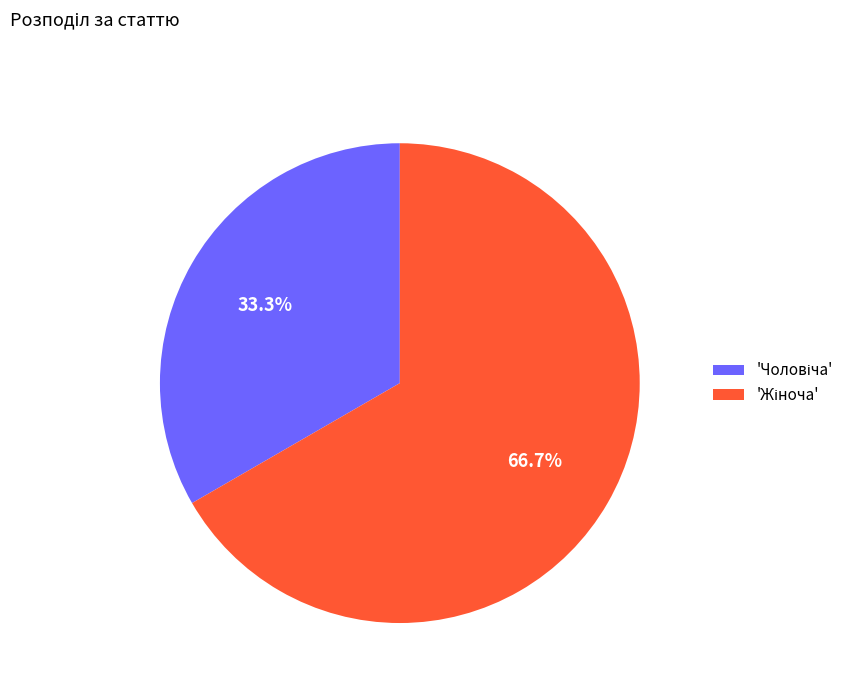

Count the number of slices in the pie.

2